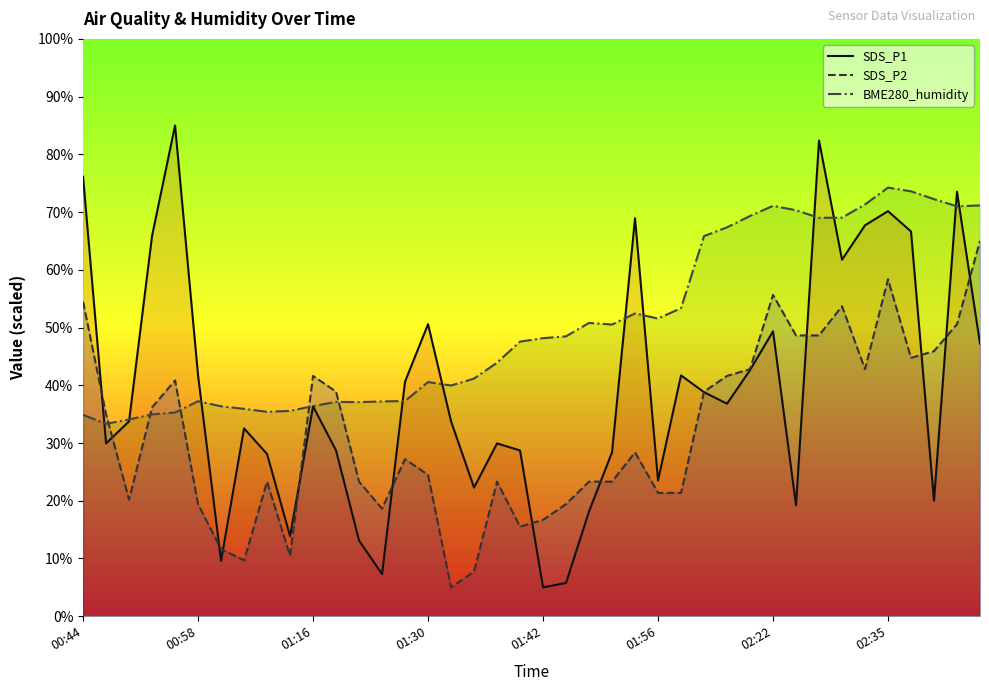

Rank the series at 01:42 from highest to lowest value.

BME280_humidity, SDS_P2, SDS_P1